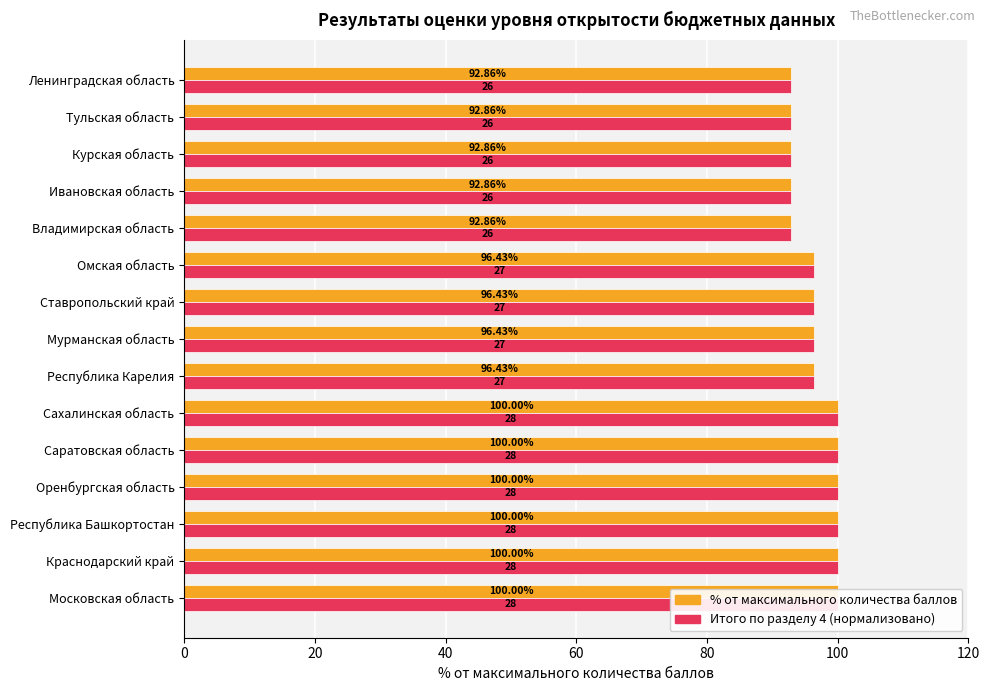

True or false: Итого по разделу 4 (% от макс.) has a value of 92.9 at Владимирская область.

True